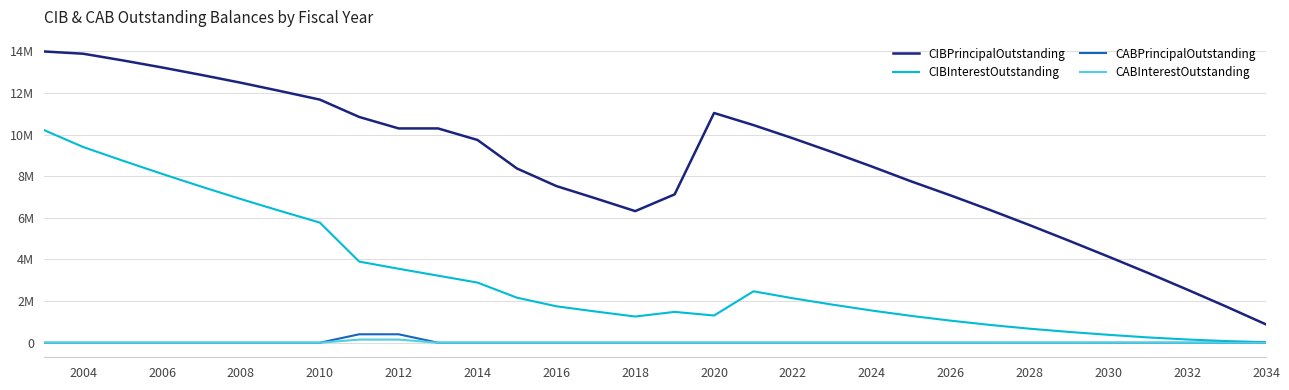

What is the sum of all CIBPrincipalOutstanding values?

274723000.0